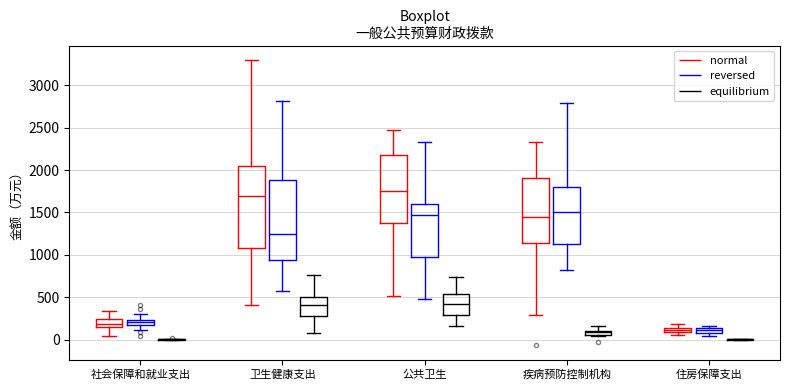

Where does the lower whisker of the box for 卫生健康支出 (normal) end on the y-axis? The values are not printed on the chart, so give them approximately, as read against the axis.

400